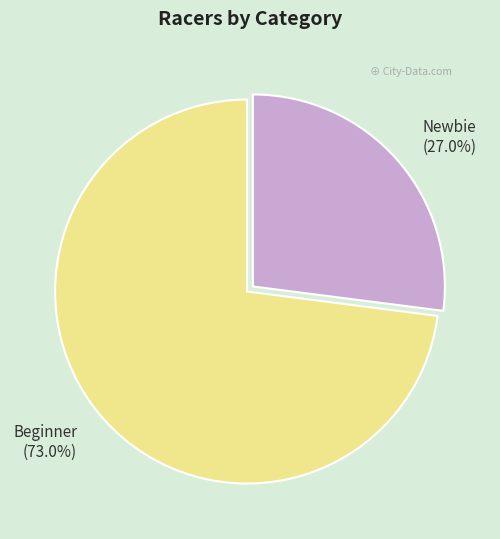

The Beginner slice represents 84% of the pie. True or false?

False